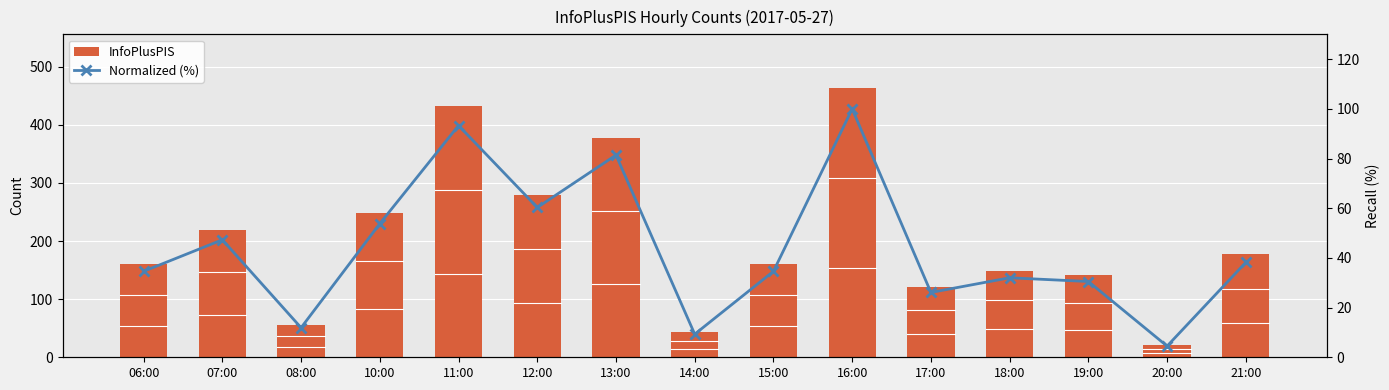

What position from the left is 10:00?

4